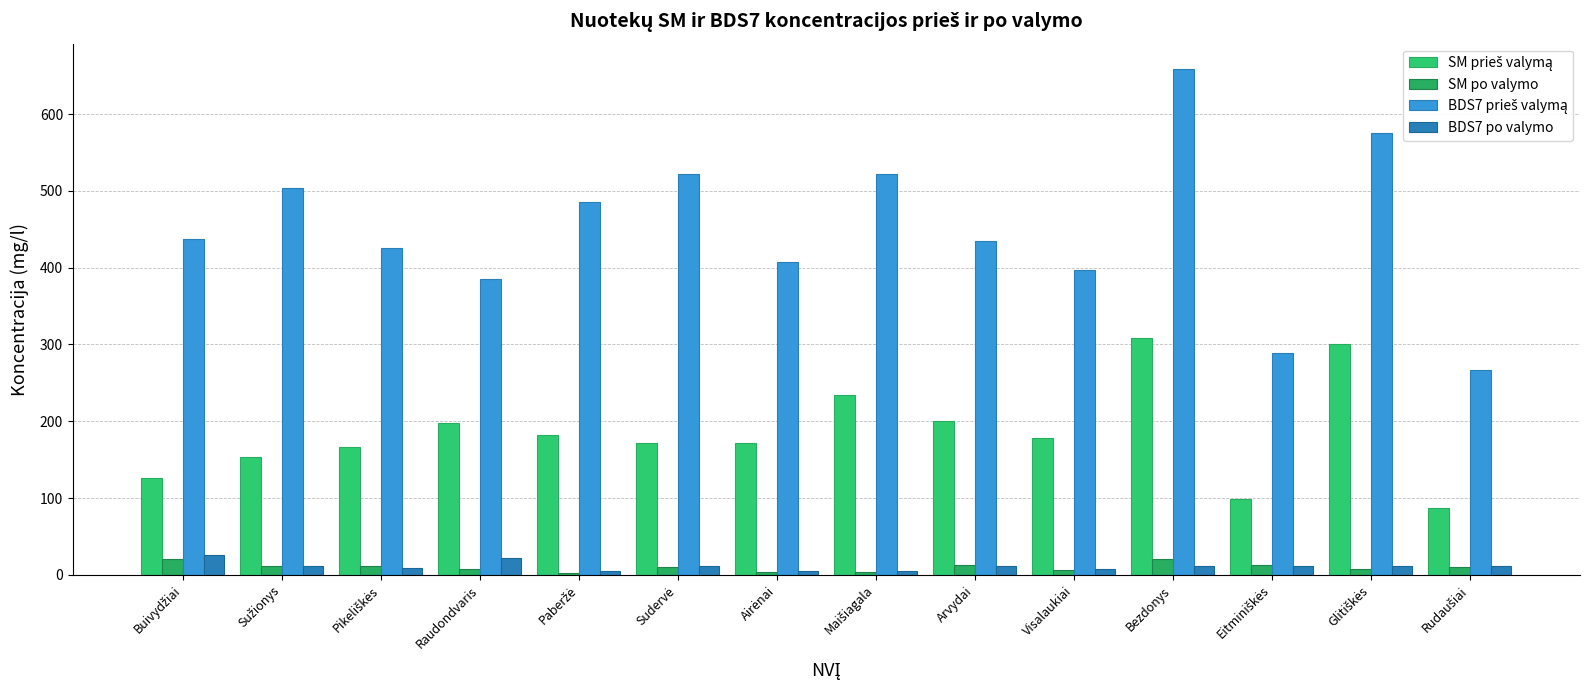

How many groups of bars are there?

14